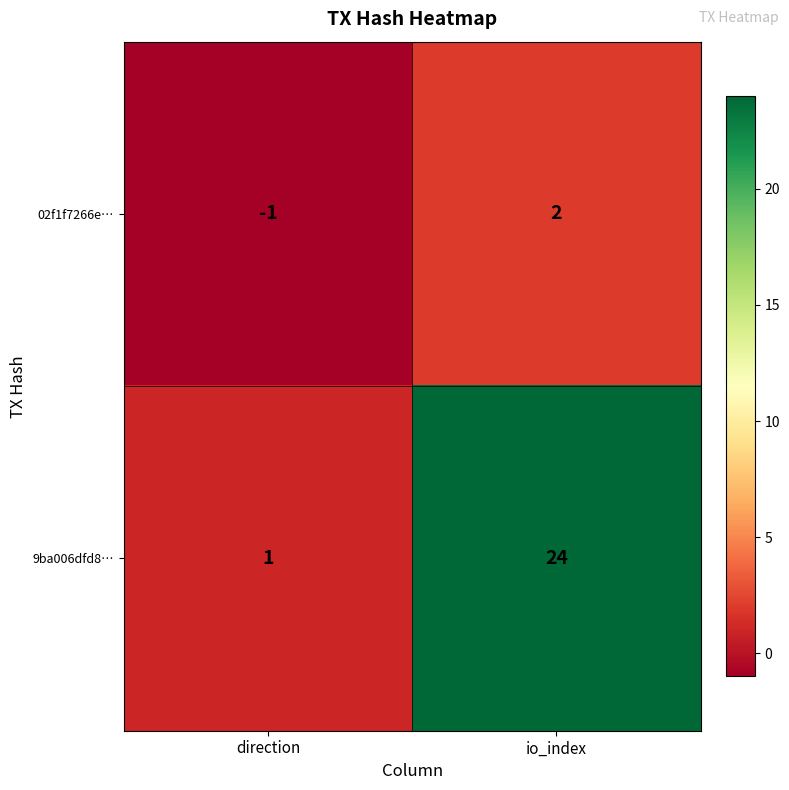

Reading right to left, list all the values displayed in this chart.

02f1f7266e…: io_index=2	direction=-1
9ba006dfd8…: io_index=24	direction=1